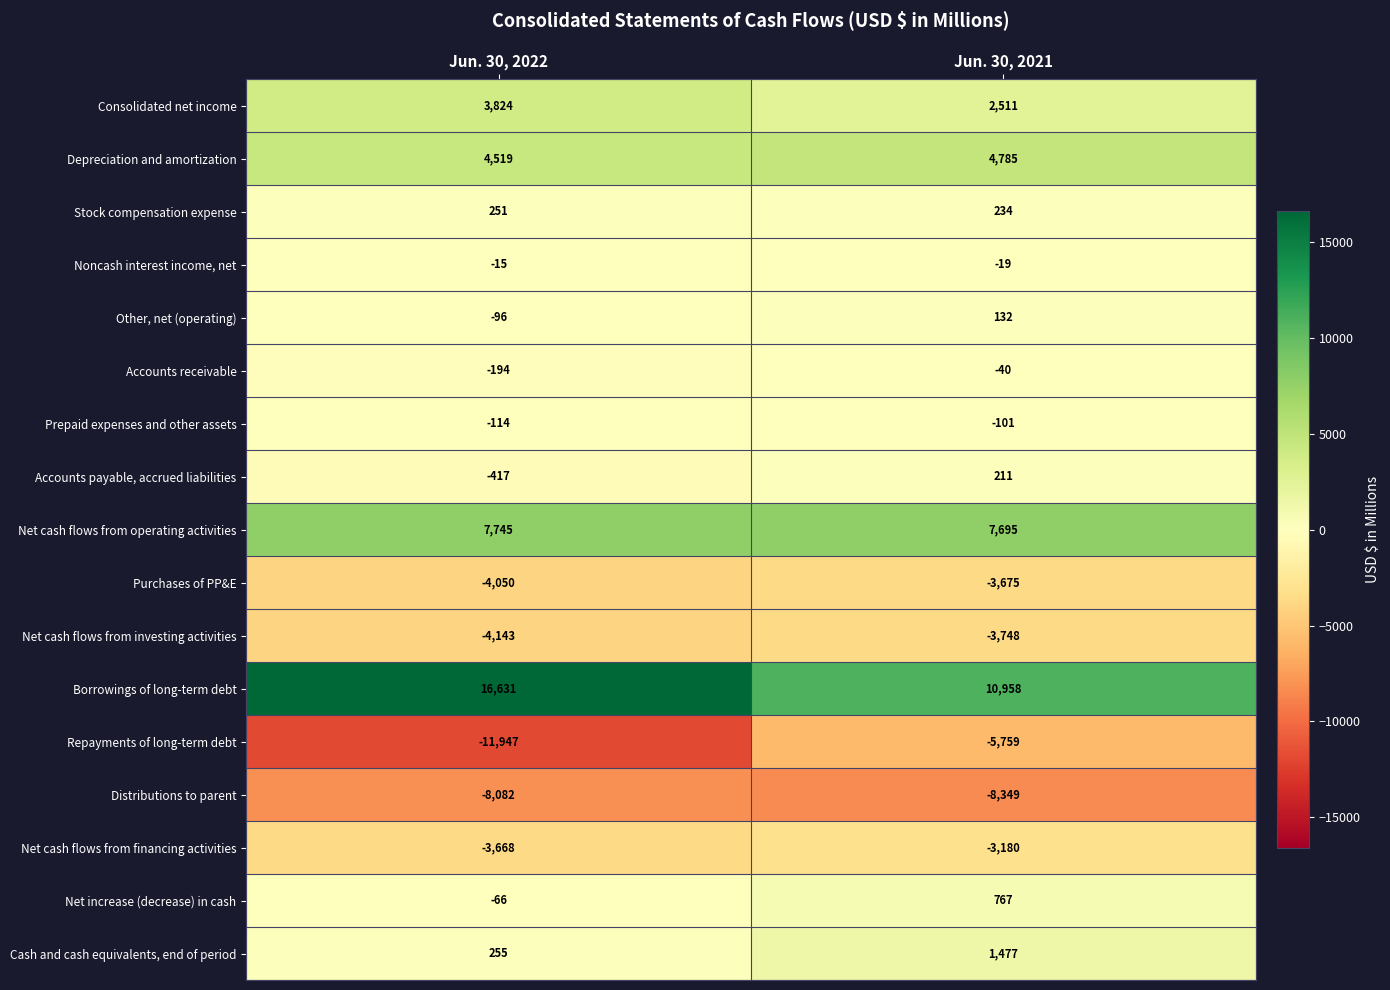

What is the maximum value shown in the chart?

16631